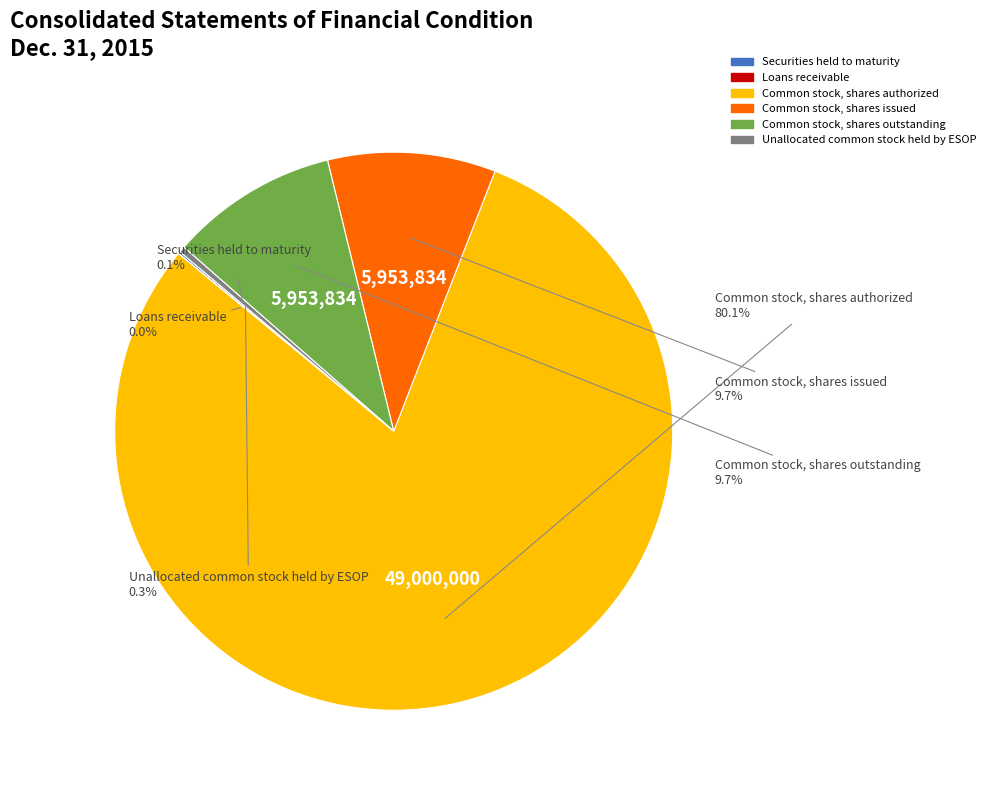

Is the sum of Common stock, shares authorized and Common stock, shares outstanding greater than half?

Yes